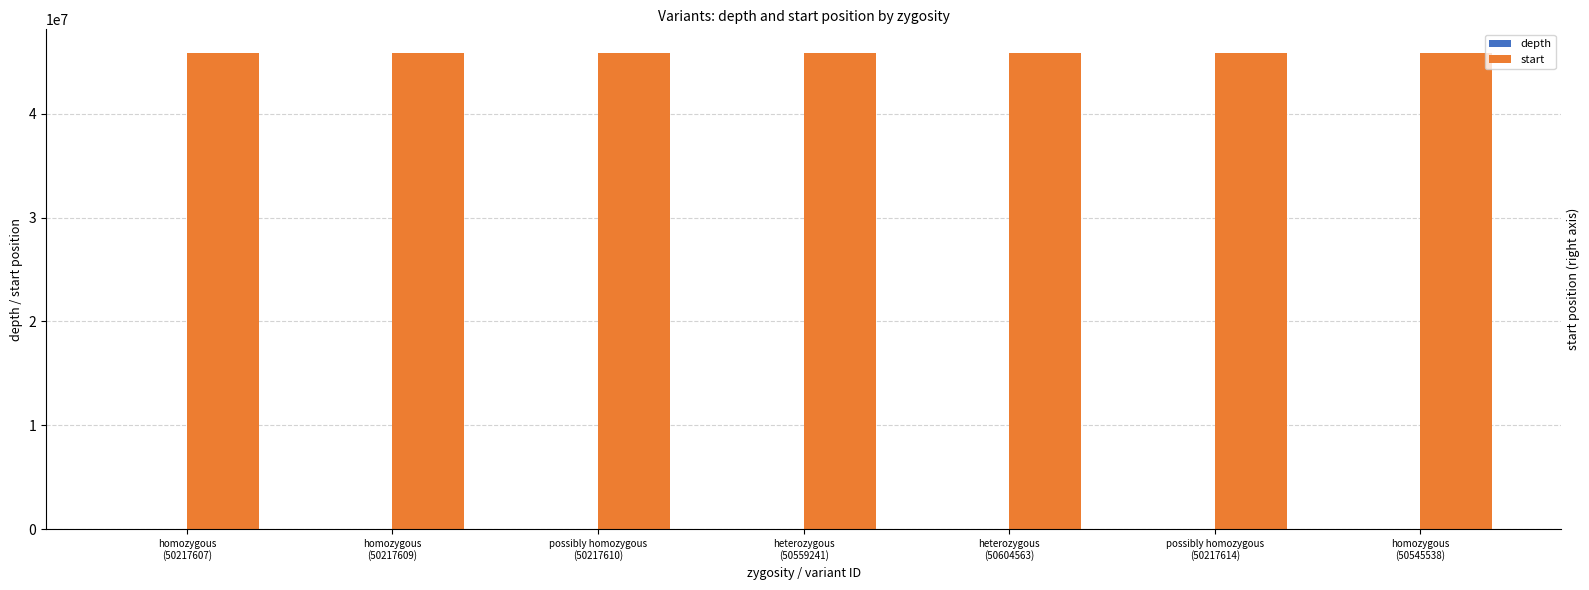

Between possibly homozygous
(50217614) and possibly homozygous
(50217610), which is larger?

possibly homozygous
(50217614)